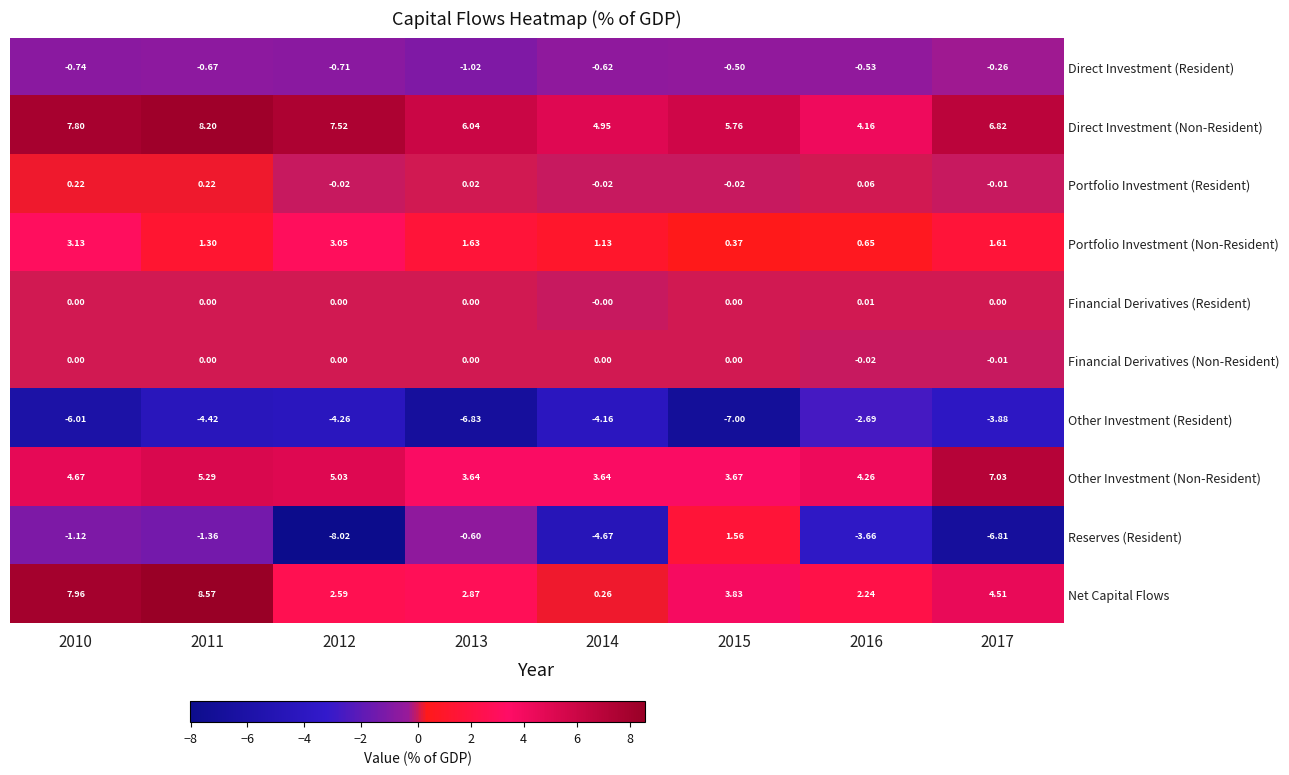

Which category has the lowest value across all series?

2012